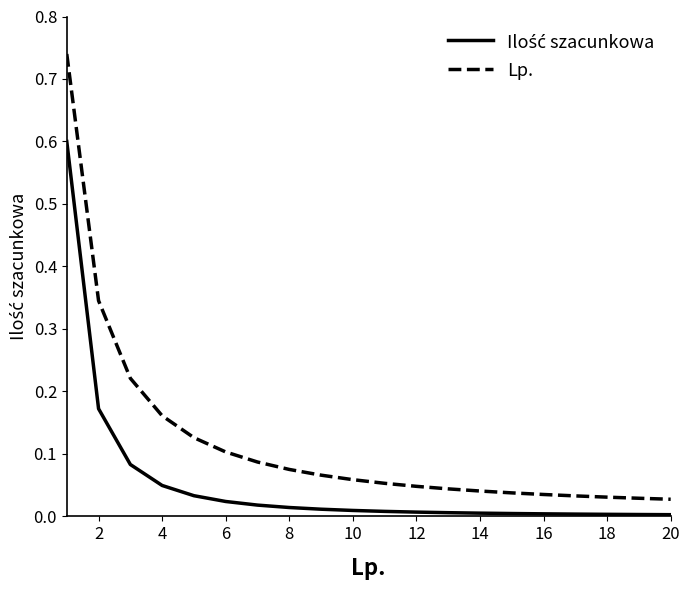

Which series has the widest spread of values?

Lp.